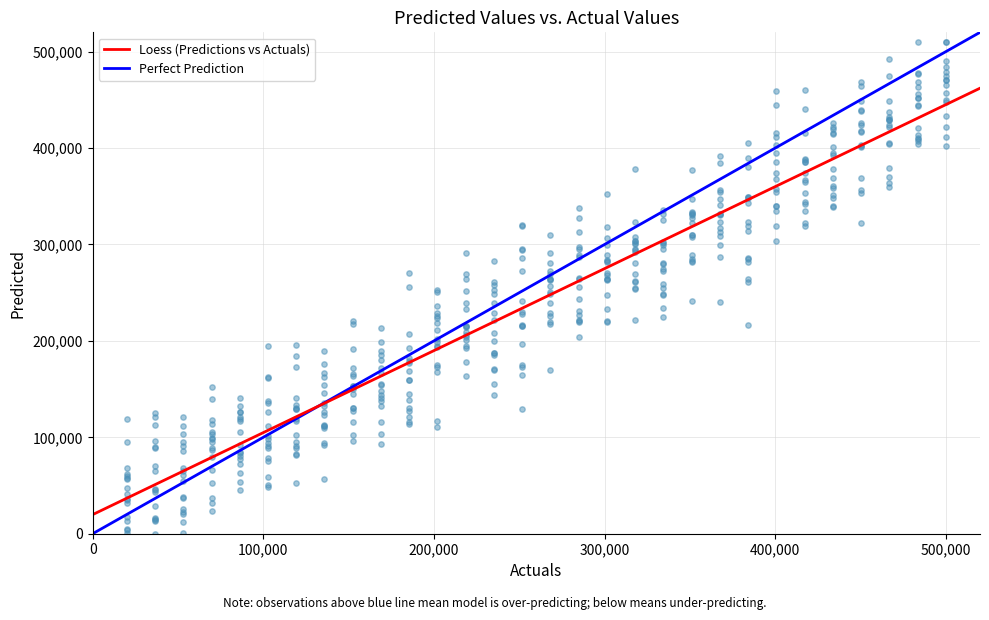

What is the range of Y values (max minus min)?

510000.0